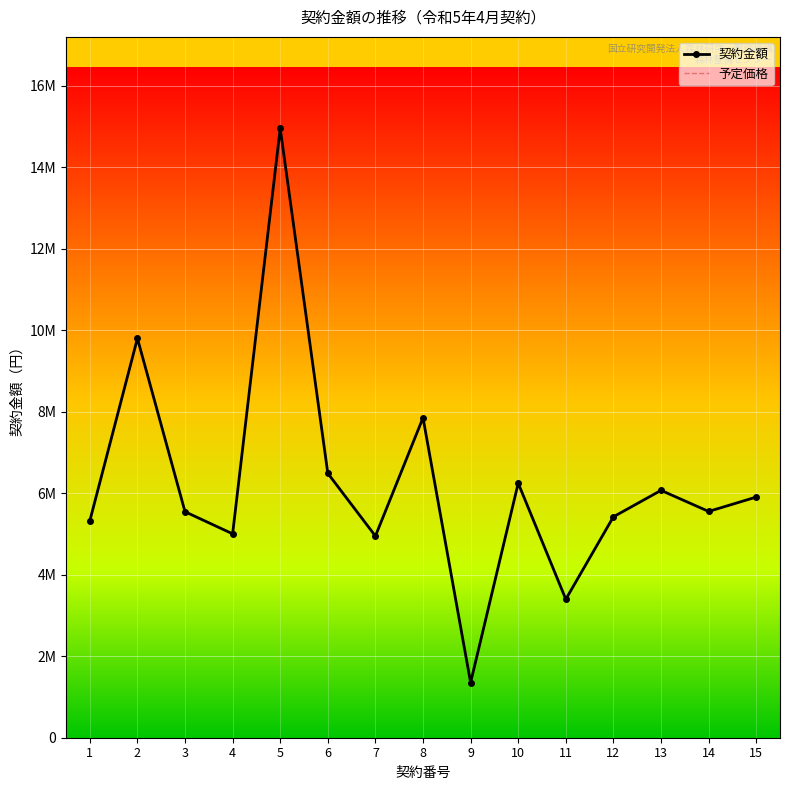

True or false: 契約金額 and 予定価格 intersect in this chart.

False